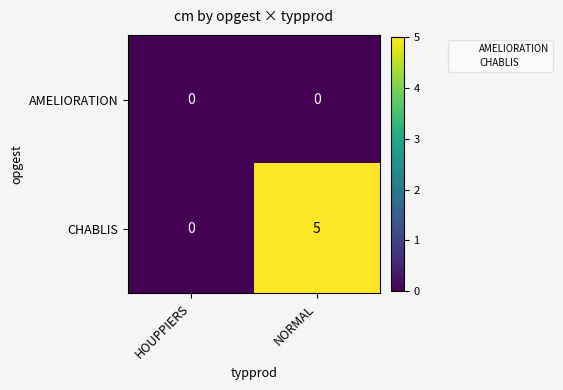

What is the total value across all series at NORMAL?

5